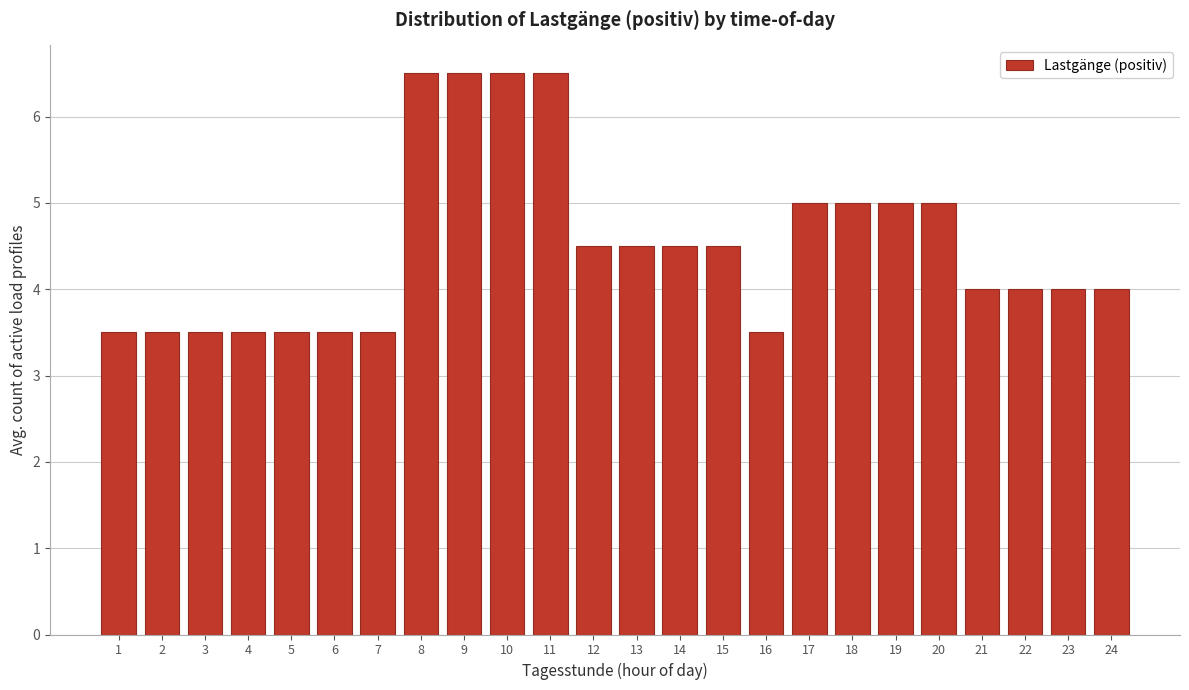

Reading left to right, transcribe all the data shown in this chart.

1=3.5	2=3.5	3=3.5	4=3.5	5=3.5	6=3.5	7=3.5	8=6.5	9=6.5	10=6.5	11=6.5	12=4.5	13=4.5	14=4.5	15=4.5	16=3.5	17=5.0	18=5.0	19=5.0	20=5.0	21=4.0	22=4.0	23=4.0	24=4.0